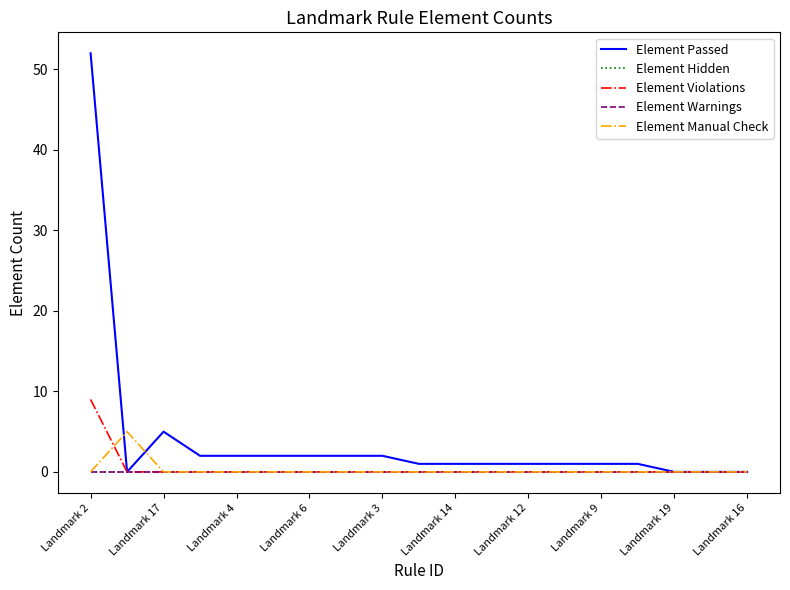

At which category does the chart reach its minimum across all series?

Landmark 17